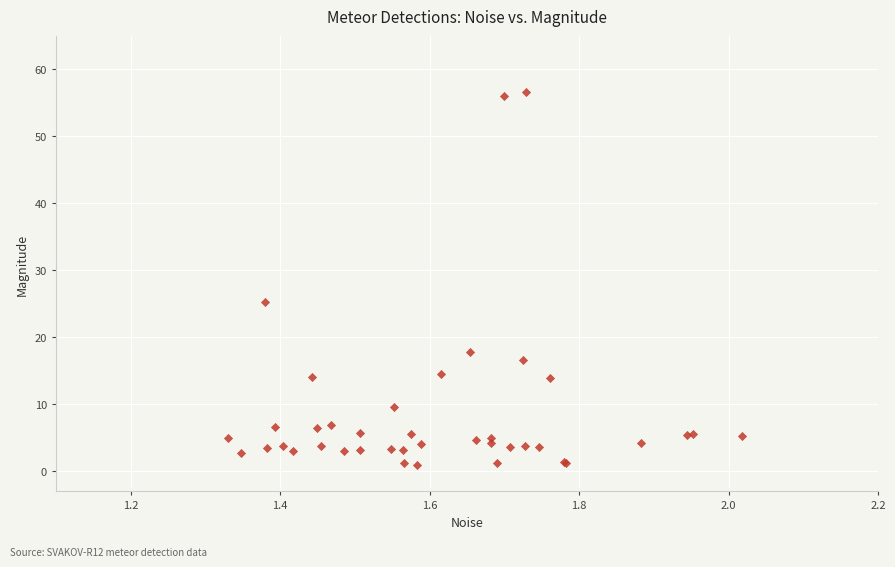

What Y value in the scatter plot is closest to 28?

25.3